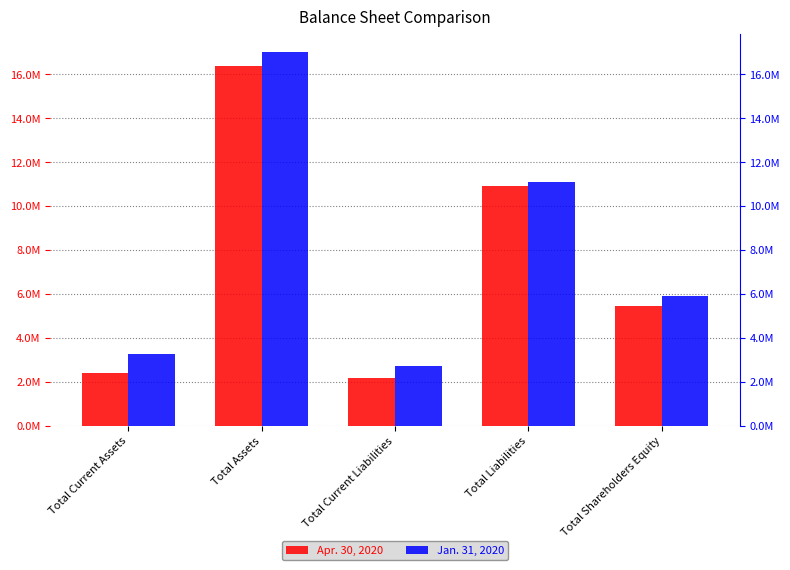

Where is Apr. 30, 2020 nearest to the value 9284610?

Total Liabilities